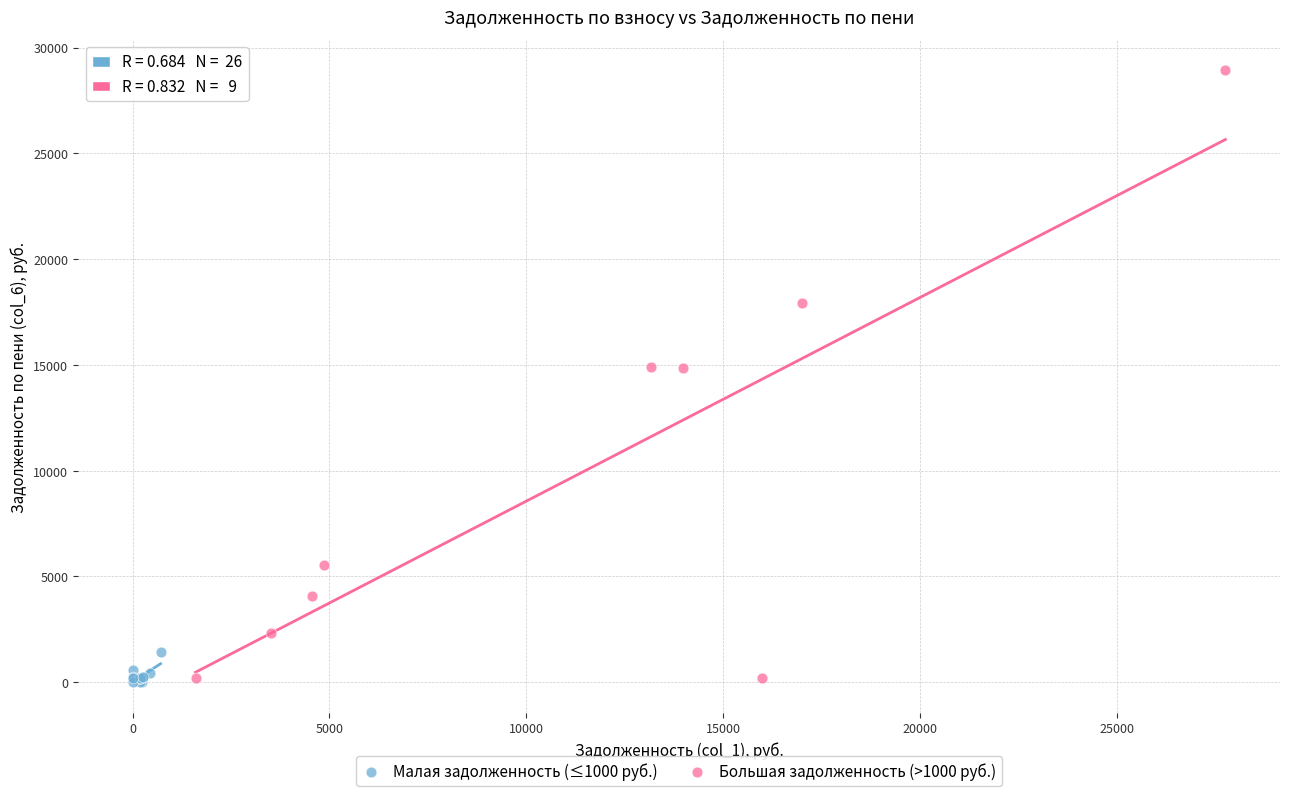

Which series has the largest Y range (max minus min)?

Большая задолженность (>1000 руб.)